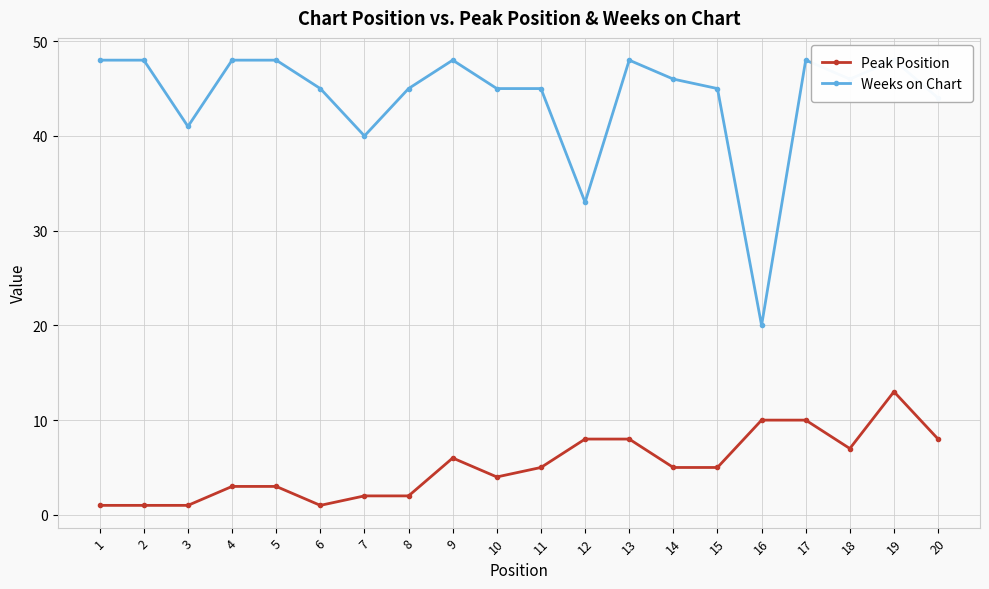

How many distinct data groups are displayed?

2